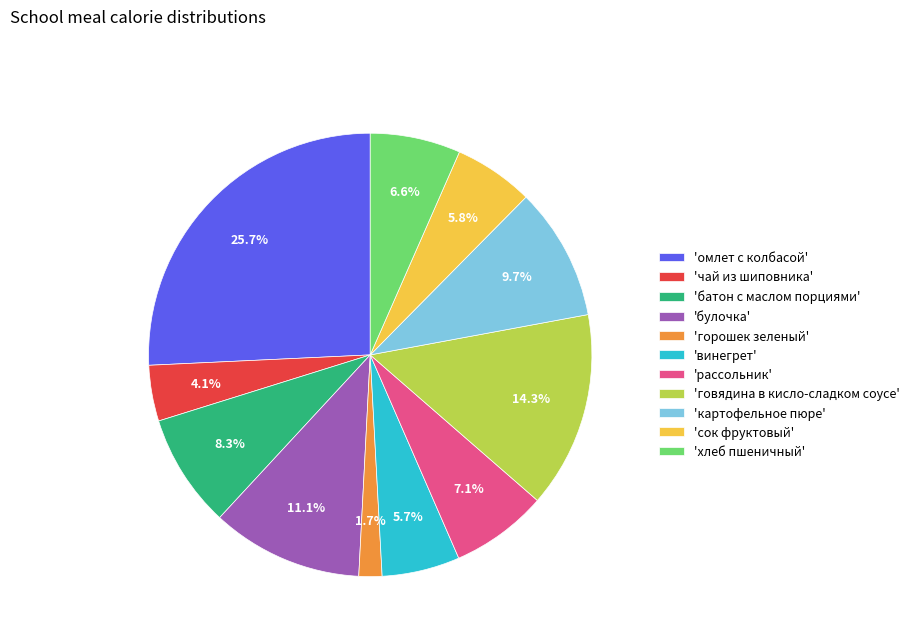

To the nearest percent, what is the average slice percentage?

9%